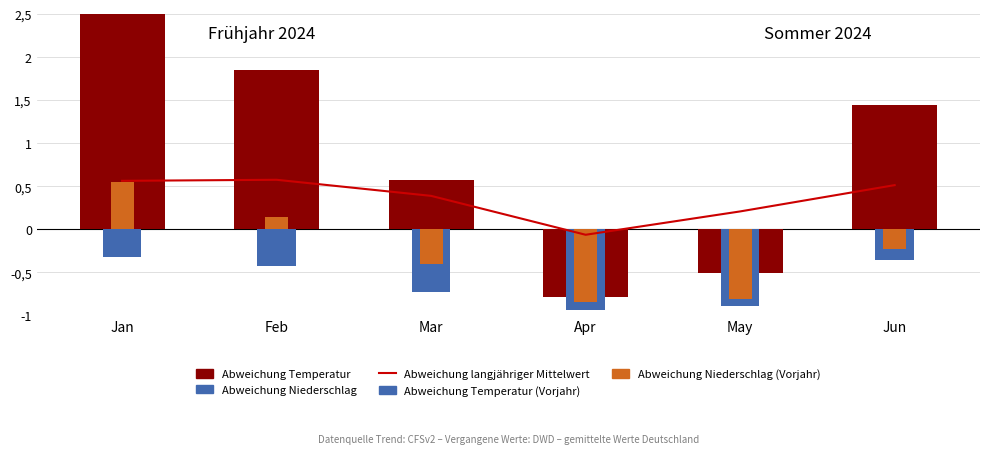

Rank the series at May from highest to lowest value.

Abweichung langjähriger Mittelwert, Abweichung Temperatur, Abweichung Niederschlag (alt), Abweichung Niederschlag